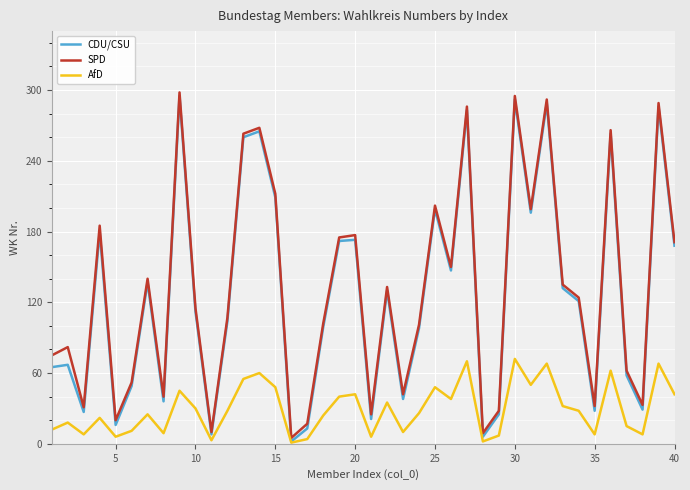

True or false: CDU/CSU and AfD cross at least once.

False